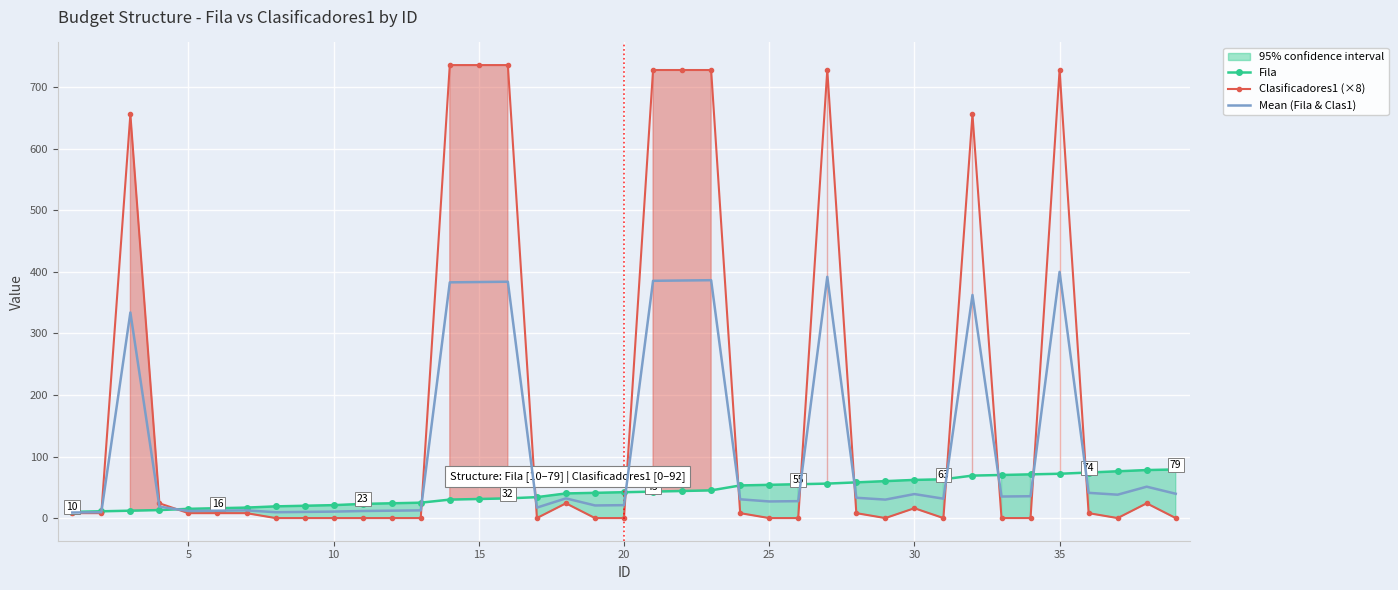

Reading right to left, extract all data points from this chart.

Fila: 79.0	78.0	76.0	74.0	72.0	71.0	70.0	69.0	63.0	62.0	60.0	58.0	56.0	55.0	54.0	53.0	45.0	44.0	43.0	42.0	41.0	40.0	34.0	32.0	31.0	30.0	25.0	24.0	23.0	21.0	20.0	19.0	17.0	16.0	15.0	13.0	12.0	11.0	10.0
Clasificadores1 (×8): 0.0	24.0	0.0	8.0	728.0	0.0	0.0	656.0	0.0	16.0	0.0	8.0	728.0	0.0	0.0	8.0	728.0	728.0	728.0	0.0	0.0	24.0	0.0	736.0	736.0	736.0	0.0	0.0	0.0	0.0	0.0	0.0	8.0	8.0	8.0	24.0	656.0	8.0	8.0
Mean (Fila & Clas1): 39.5	51.0	38.0	41.0	400.0	35.5	35.0	362.5	31.5	39.0	30.0	33.0	392.0	27.5	27.0	30.5	386.5	386.0	385.5	21.0	20.5	32.0	17.0	384.0	383.5	383.0	12.5	12.0	11.5	10.5	10.0	9.5	12.5	12.0	11.5	18.5	334.0	9.5	9.0